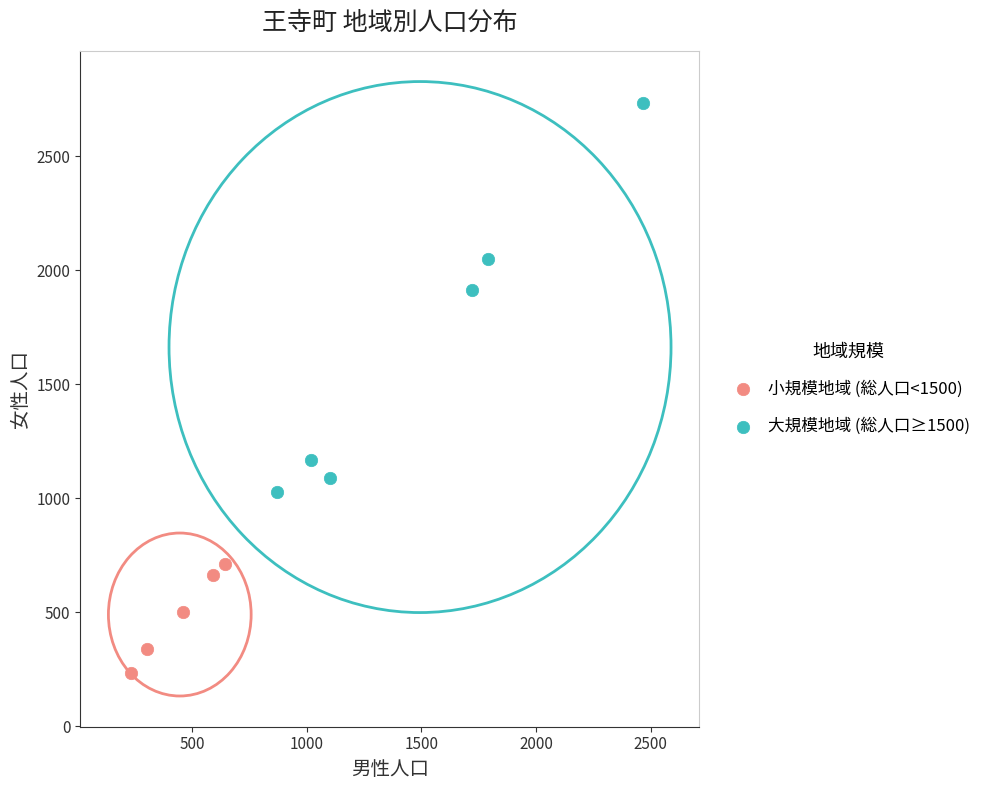

Which series has the widest spread of Y values?

大規模地域 (総人口≥1500)